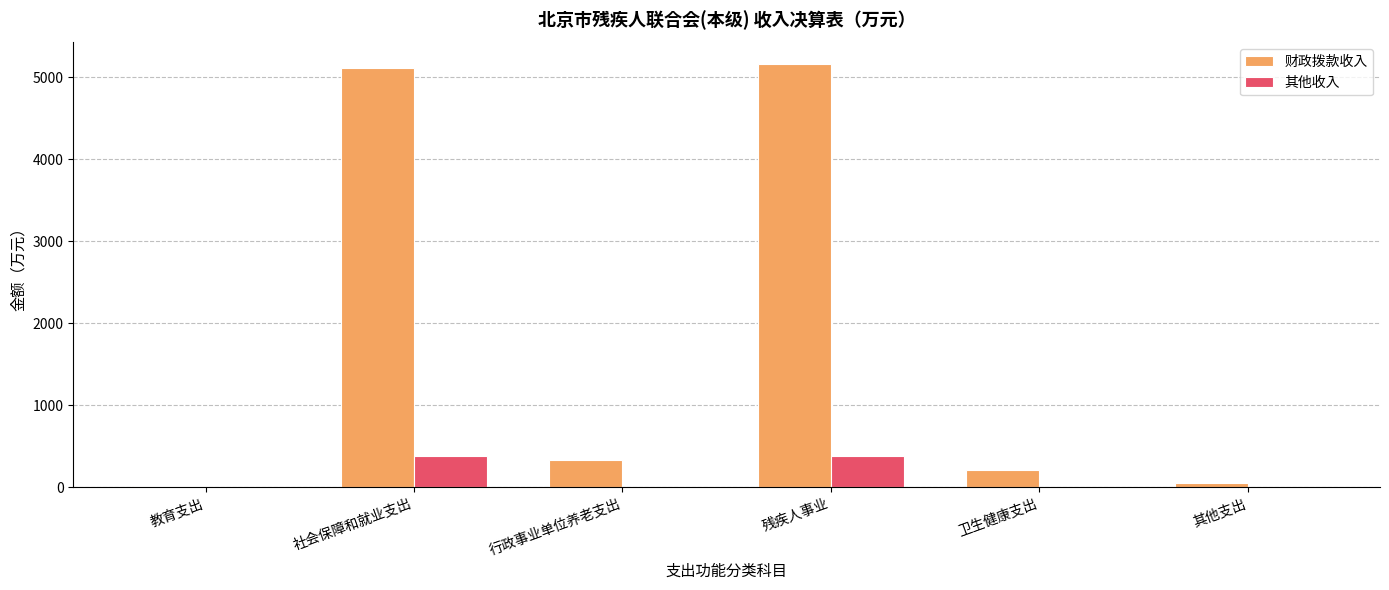

Which series has the largest total across all categories?

财政拨款收入